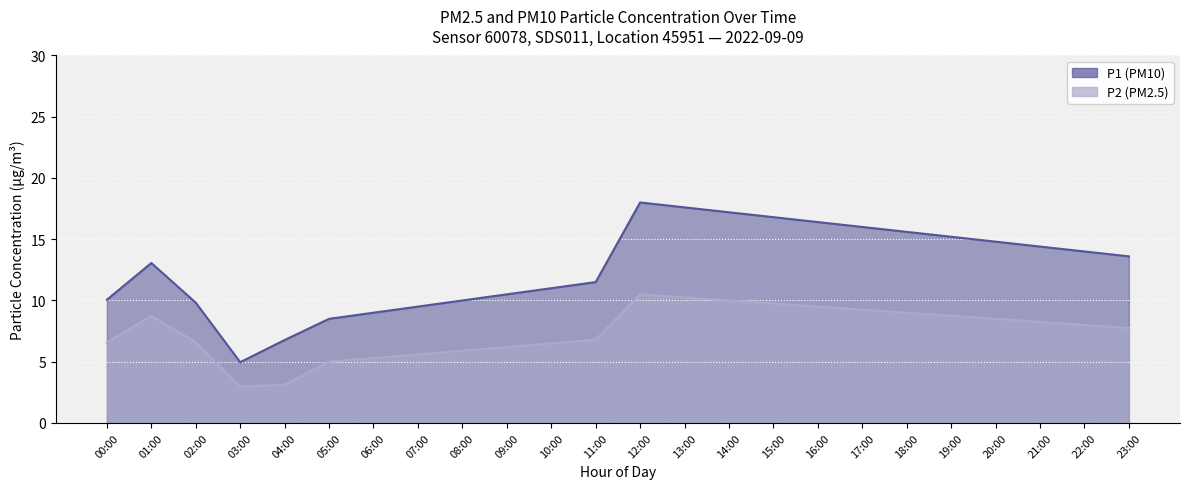

How many values in the P1 series exceed 13?

12